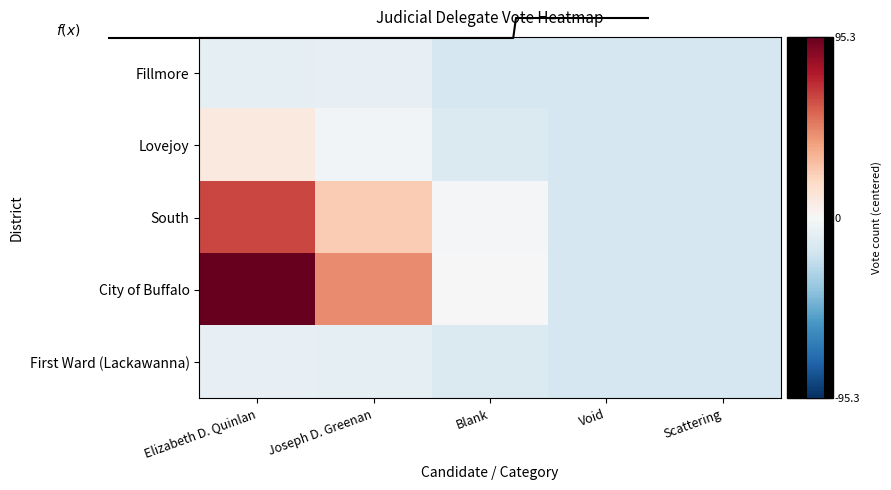

What is the maximum value for South?

63.3